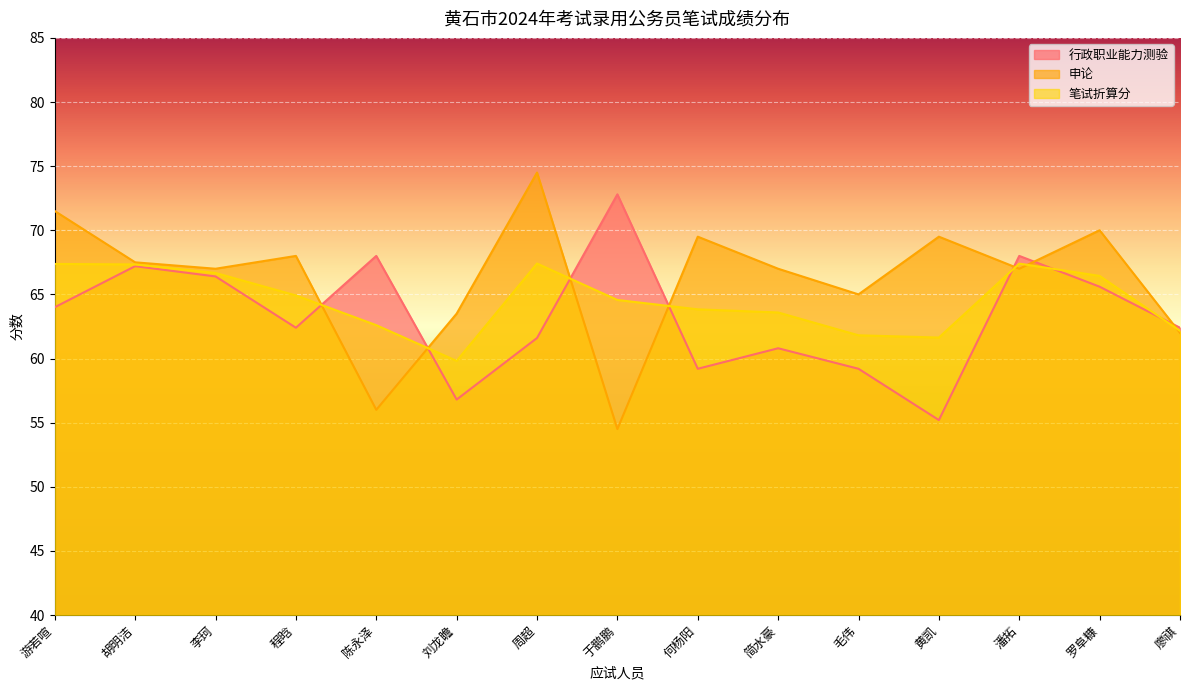

Reading right to left, transcribe all the data shown in this chart.

行政职业能力测验: 62.4	65.6	68.0	55.2	59.2	60.8	59.2	72.8	61.6	56.8	68.0	62.4	66.4	67.2	64.0
申论: 62.0	70.0	67.0	69.5	65.0	67.0	69.5	54.5	74.5	63.5	56.0	68.0	67.0	67.5	71.5
笔试折算分: 62.2	66.4	67.4	61.6	61.8	63.6	63.8	64.6	67.4	59.8	62.6	64.9	66.7	67.3	67.4